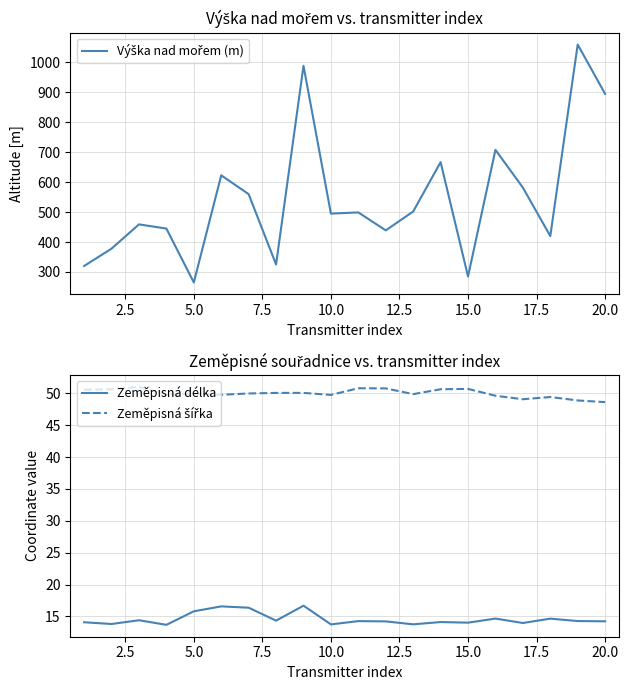

Rank the series by their maximum value, from highest to lowest.

Výška nad mořem (m), Zeměpisná šířka, Zeměpisná délka